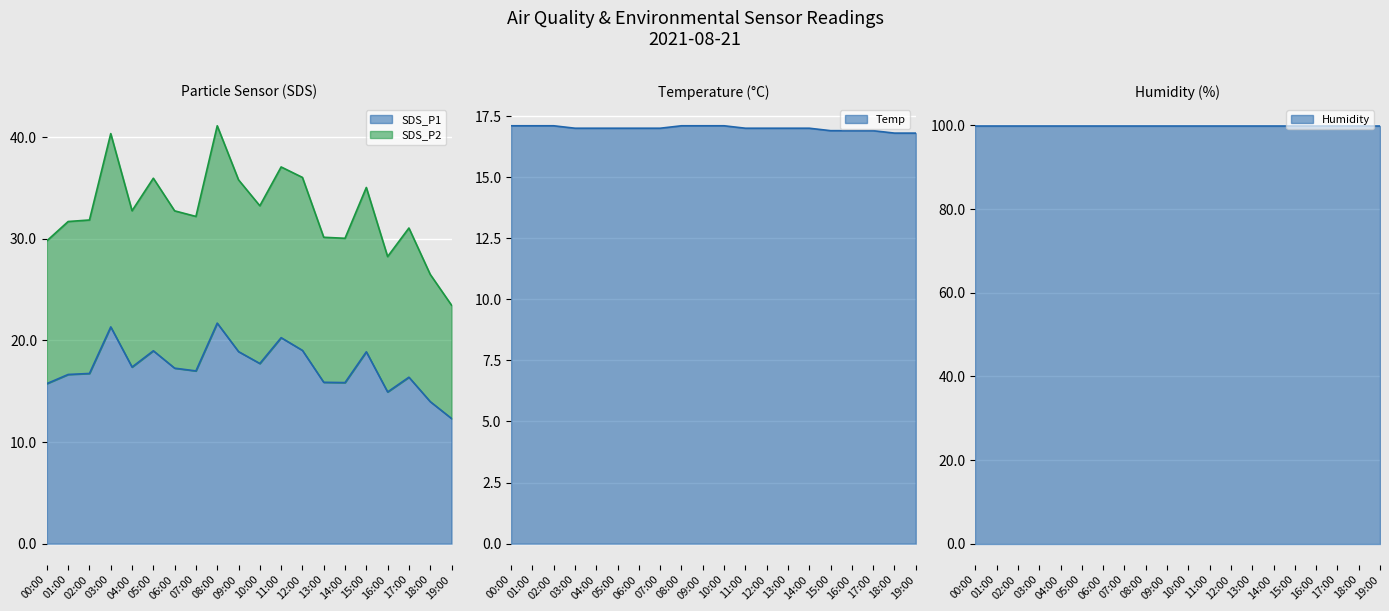

What is the value of the Temp point at the 15th from the left?

17.0